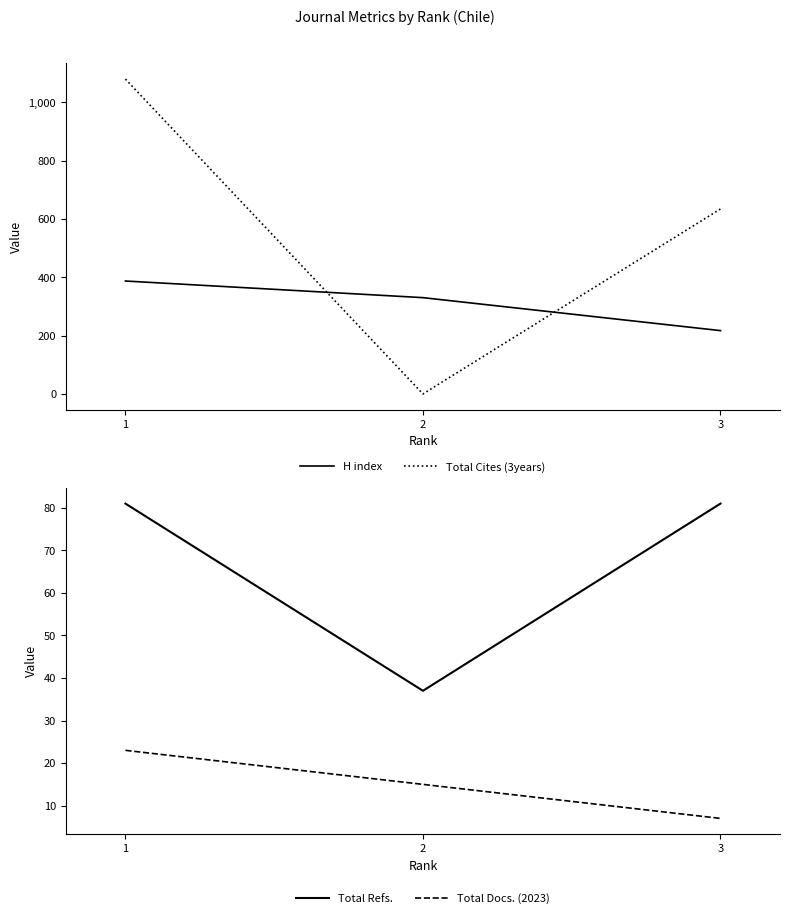

Rank the series by their maximum value, from highest to lowest.

Total Cites (3years), H index, Total Refs., Total Docs. (2023)